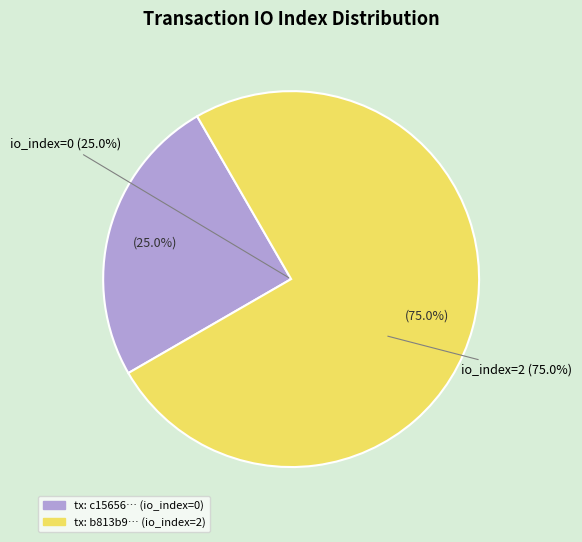

Which has a higher value, direction=-1 (io_index=0) or direction=1 (io_index=2)?

direction=1 (io_index=2)